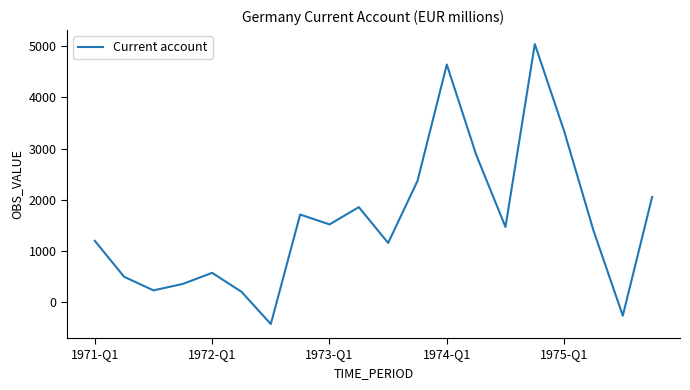

What is the minimum value shown in the chart?

-425